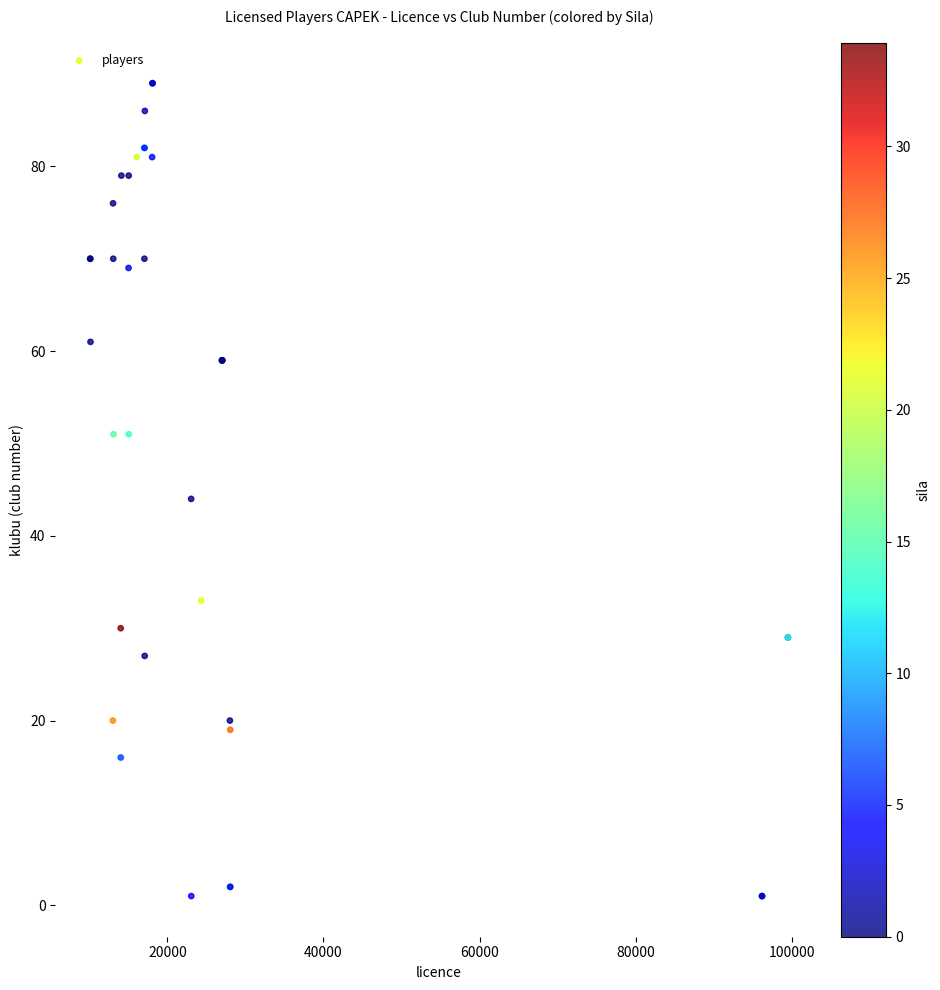

What Y value in the scatter plot is closest to 45?

44